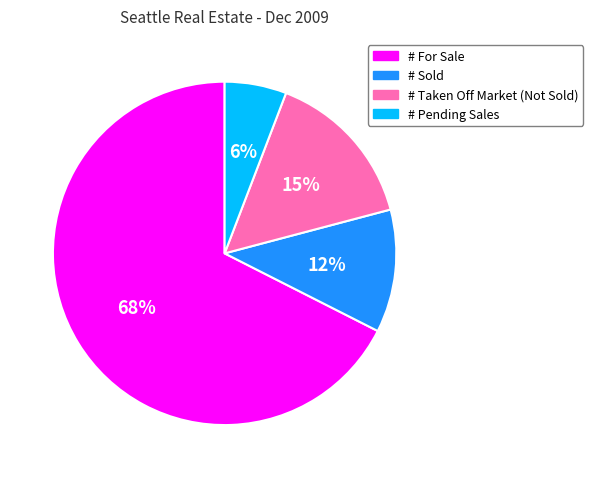

To the nearest percent, what portion does # Sold represent?

12%